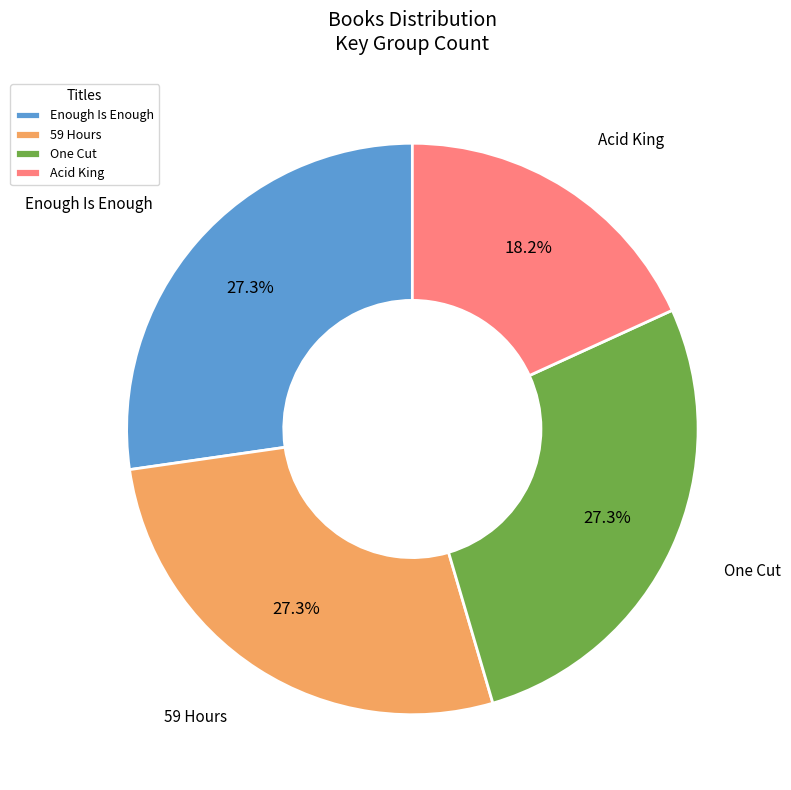

To the nearest percent, what is the difference between the largest and smallest slice percentages?

9%